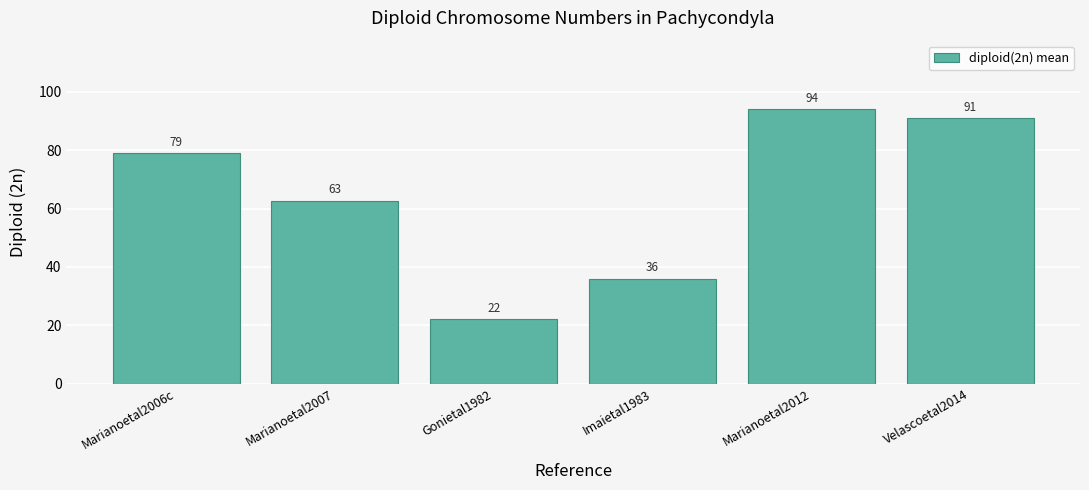

Is it true that the value at Marianoetal2007 is 62.8?

True